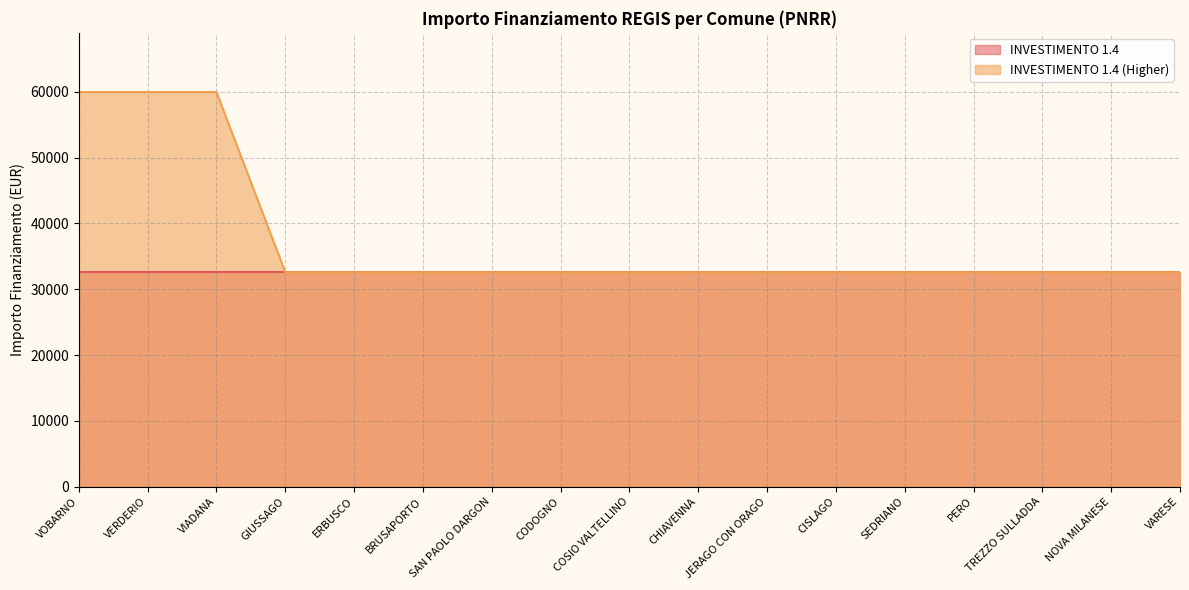

At which label is the value closest to 46277?

GIUSSAGO